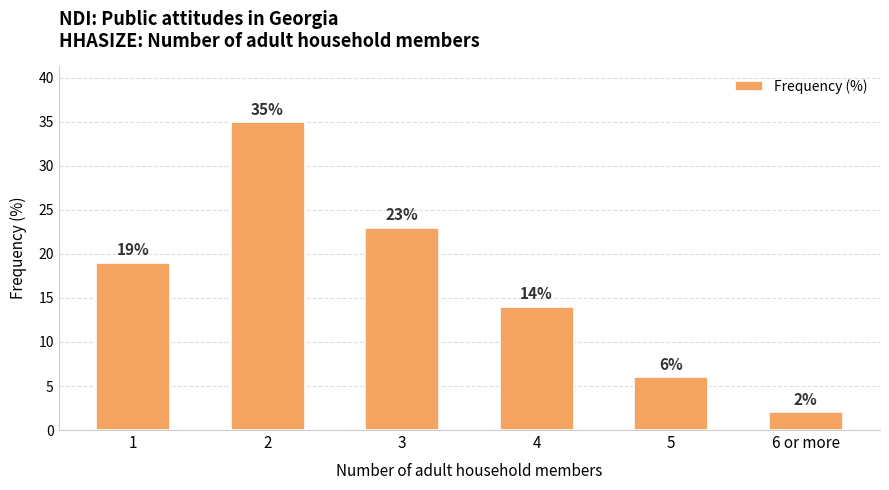

Count the number of categories in the chart.

6